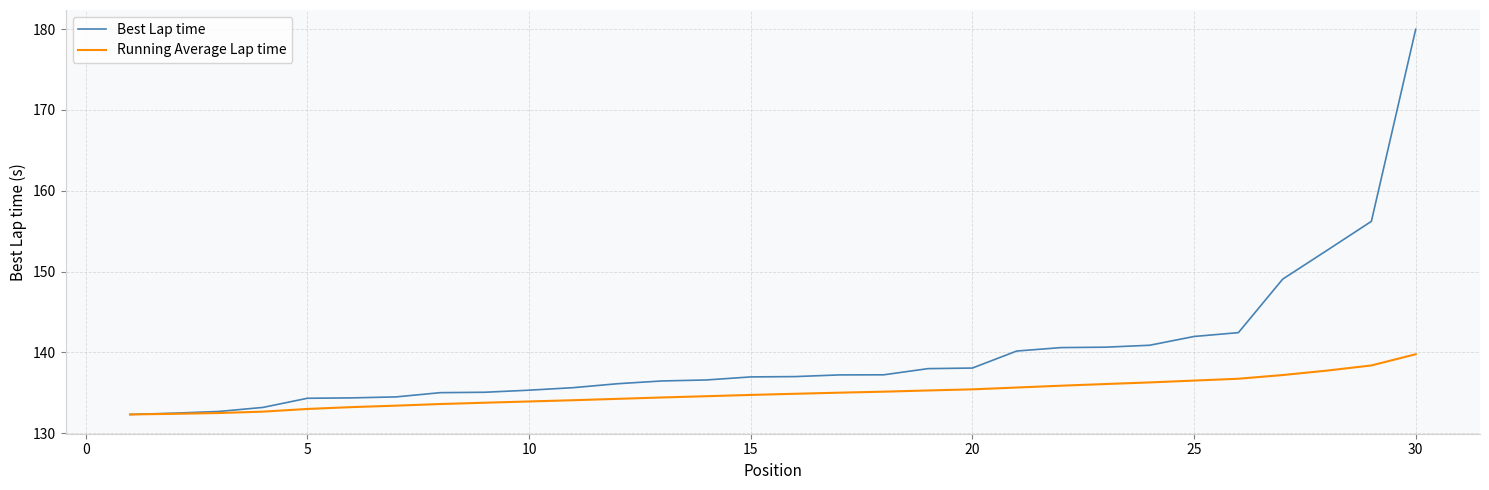

Which series has the largest total across all categories?

Best Lap time